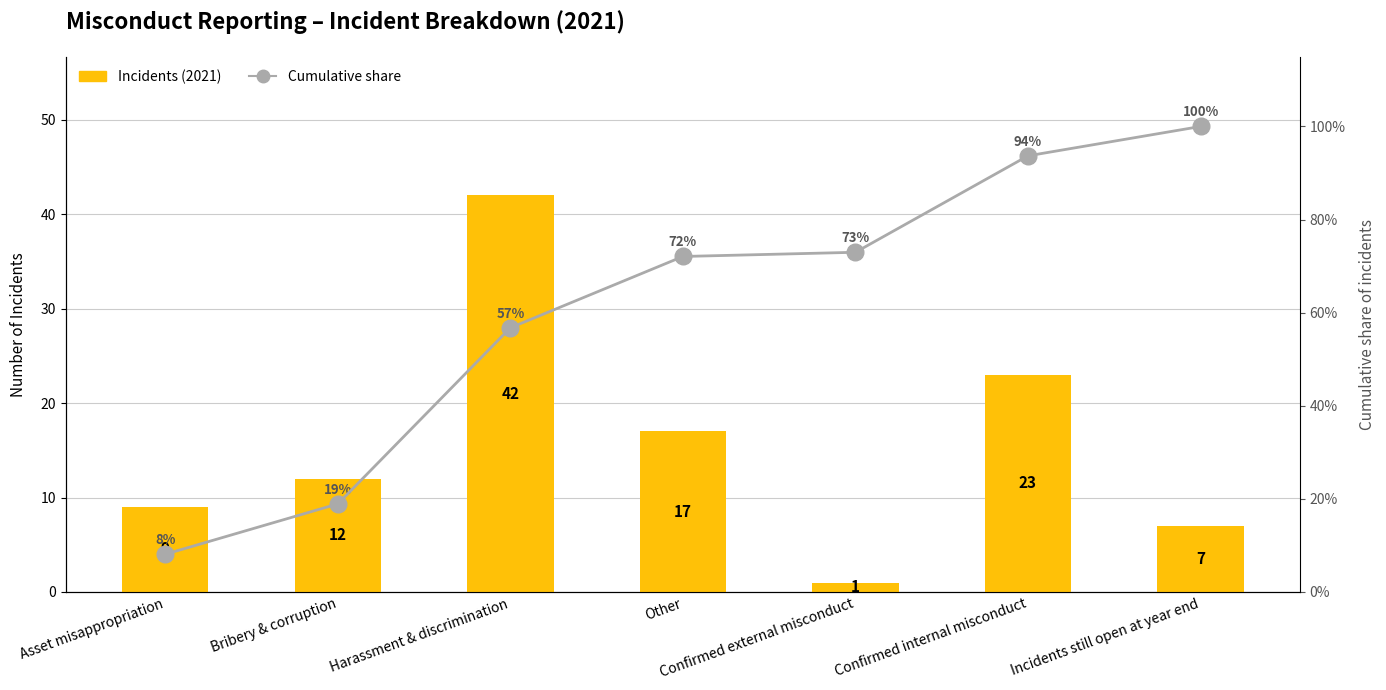

What is the total value across all series at Bribery & corruption?

12.2